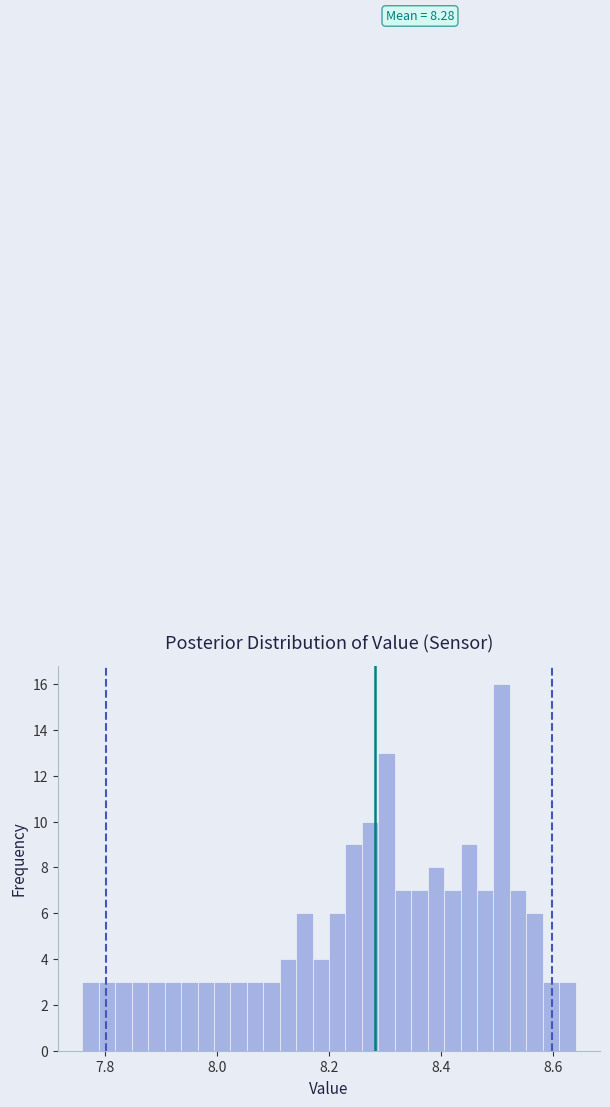

Around what value on the x-axis is the tallest bar? Give the approximate position of its centre, as read against the axis.

8.50